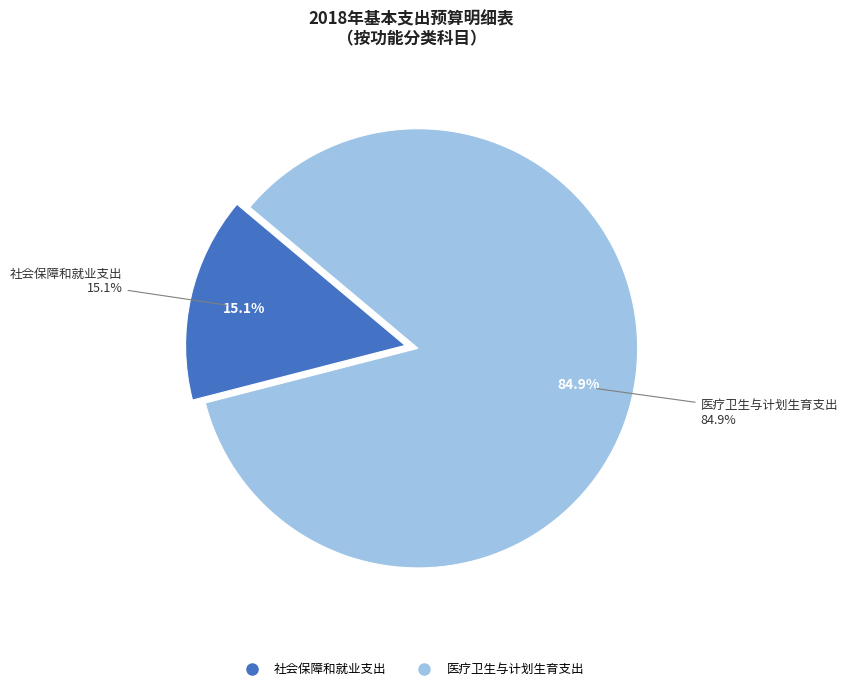

To the nearest percent, what portion does 社会保障和就业支出 represent?

15%